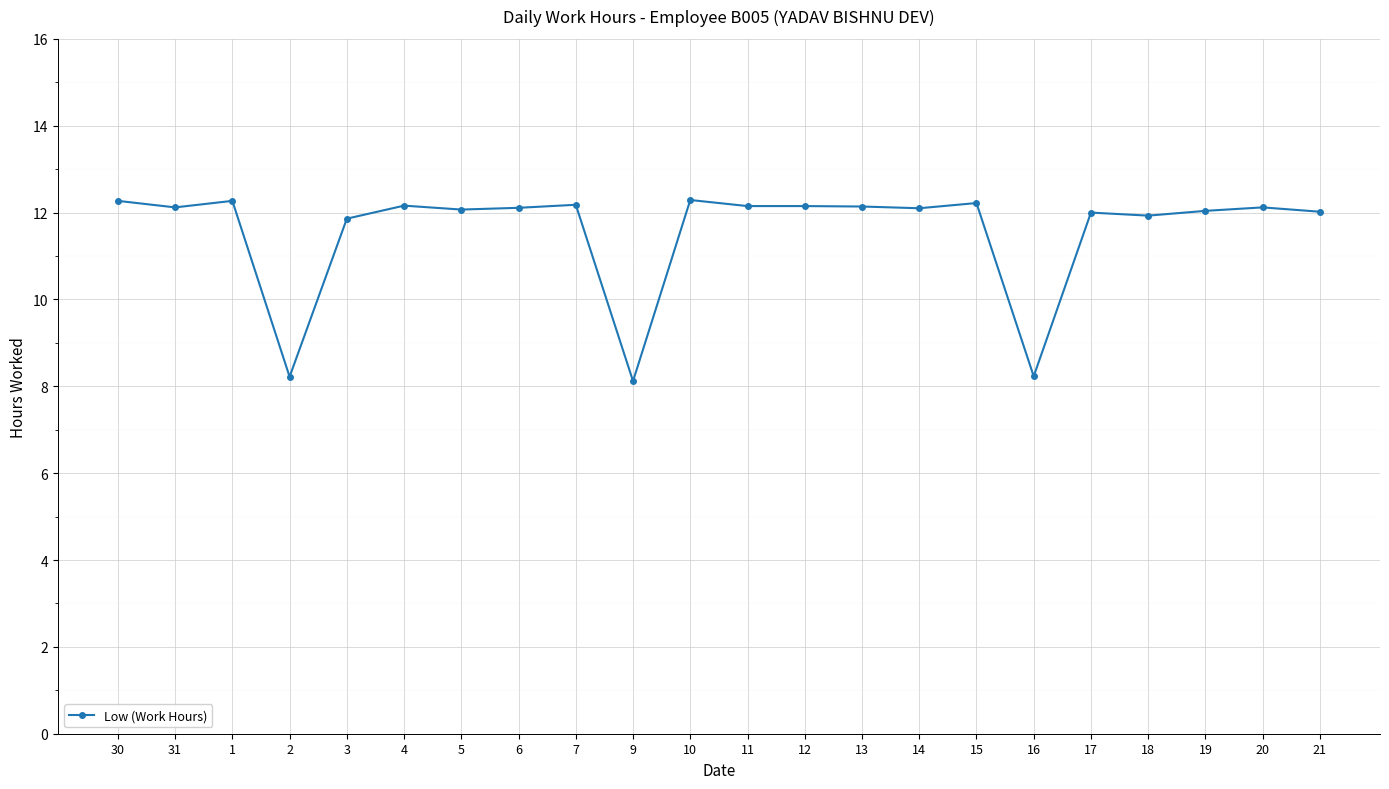

What is the label of the 21st point from the left?

20